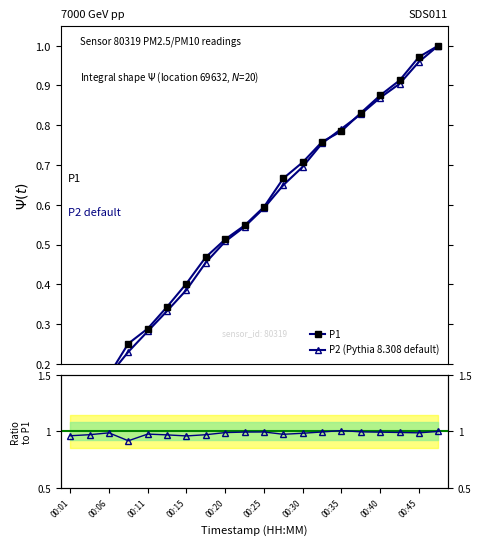

Between 00:06 and 00:01, which is larger?

00:06